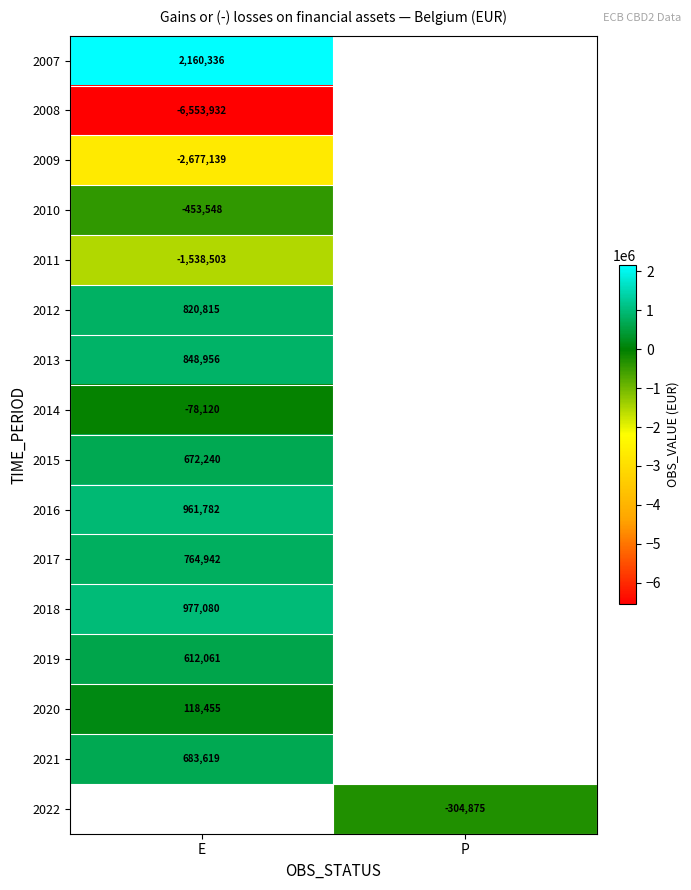

The value of 2014 at E is -103107.1. True or false?

False